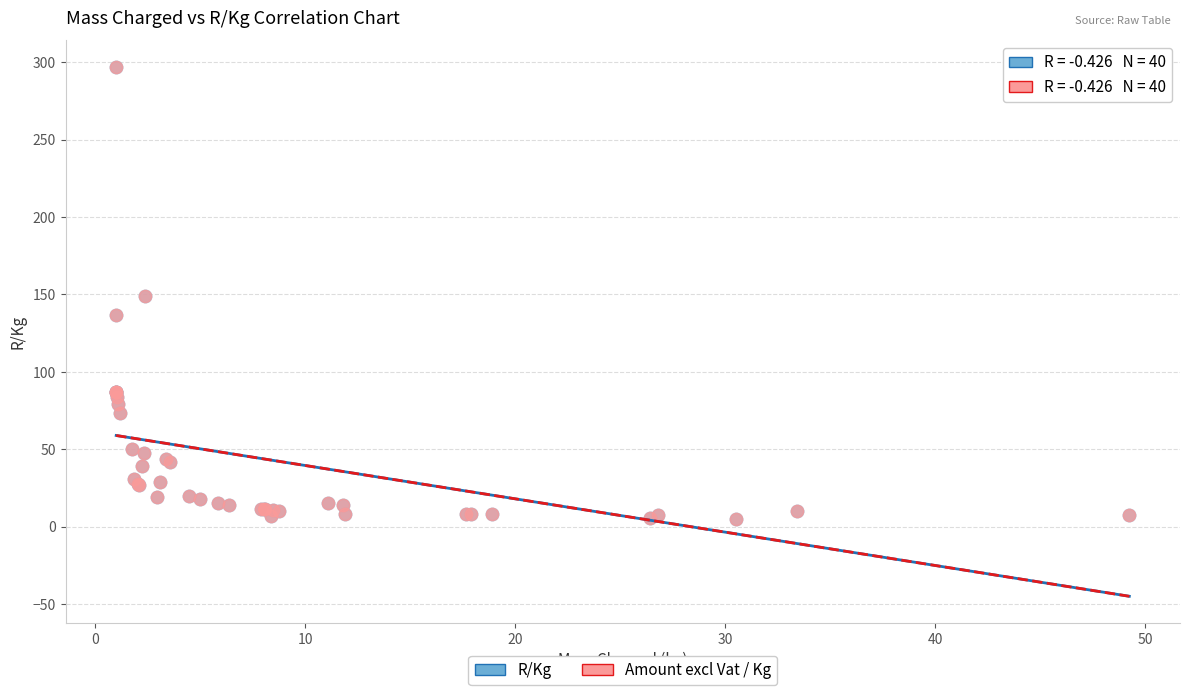

Which series has the largest Y range (max minus min)?

Amount excl Vat / Kg